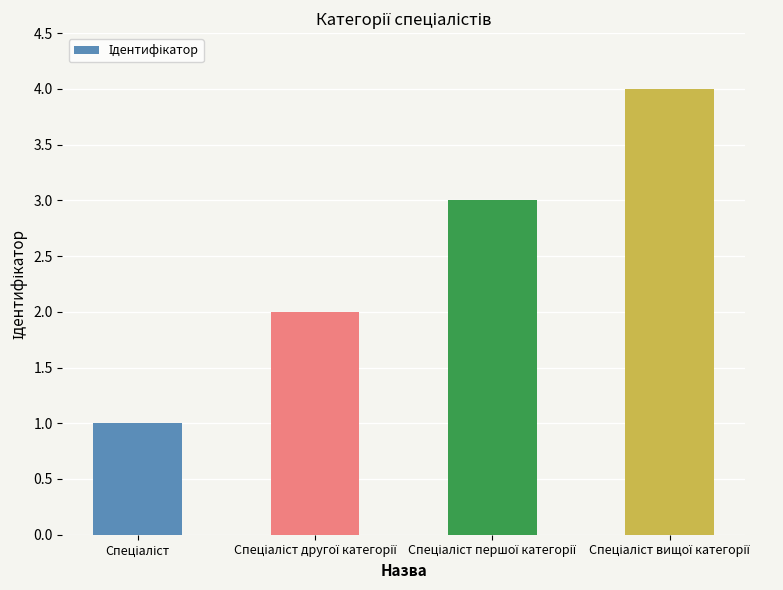

What is the greatest value displayed?

4